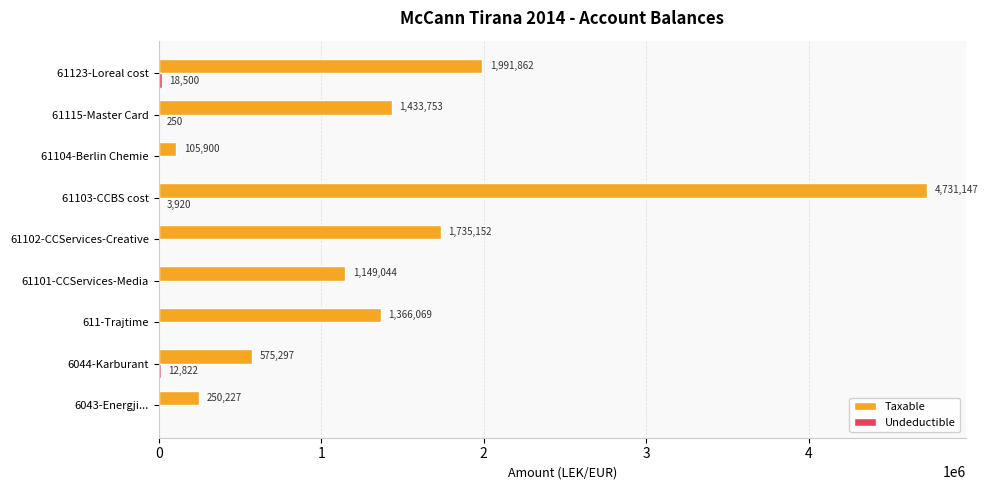

What is the approximate value of Taxable at 61101-CCServices-Media?

1149043.7